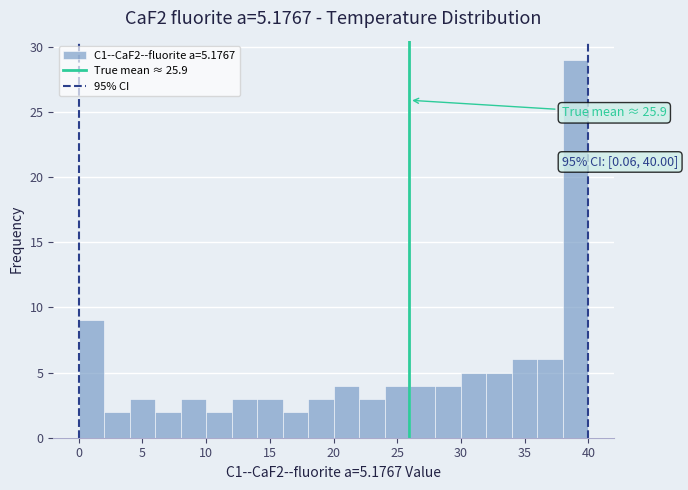

Which range on the x-axis has the tallest bar?

38 to 40